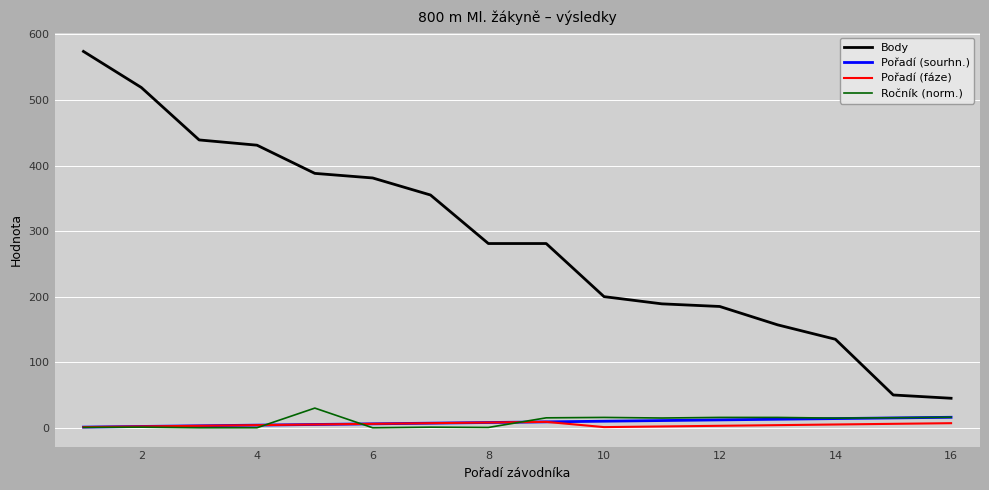

Which series has the largest total across all categories?

Body